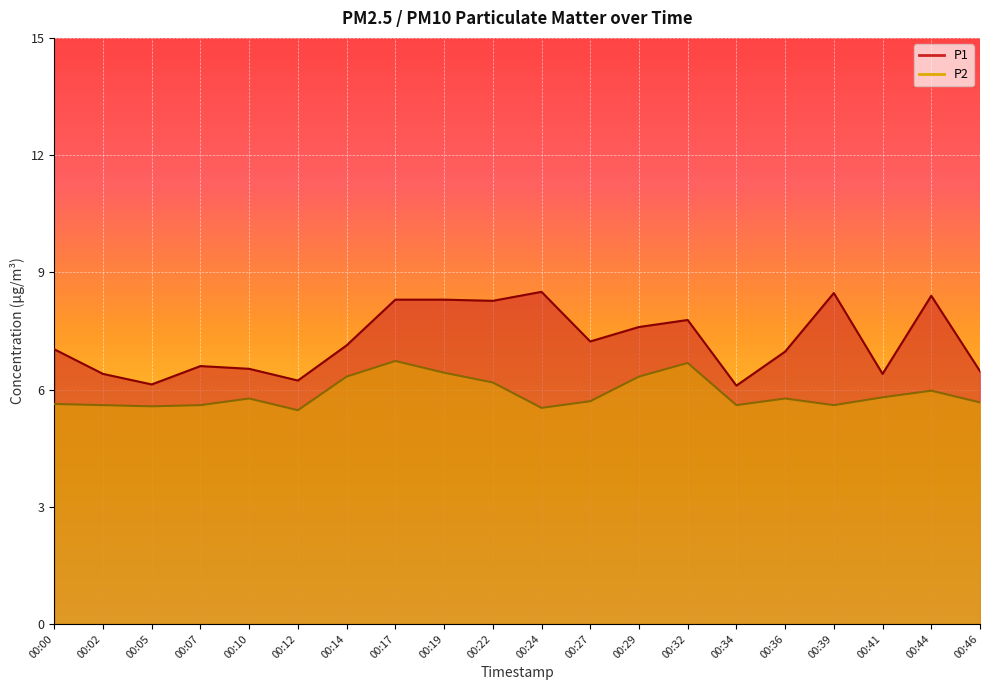

The P2 series shows 6.7 at 00:32. True or false?

True